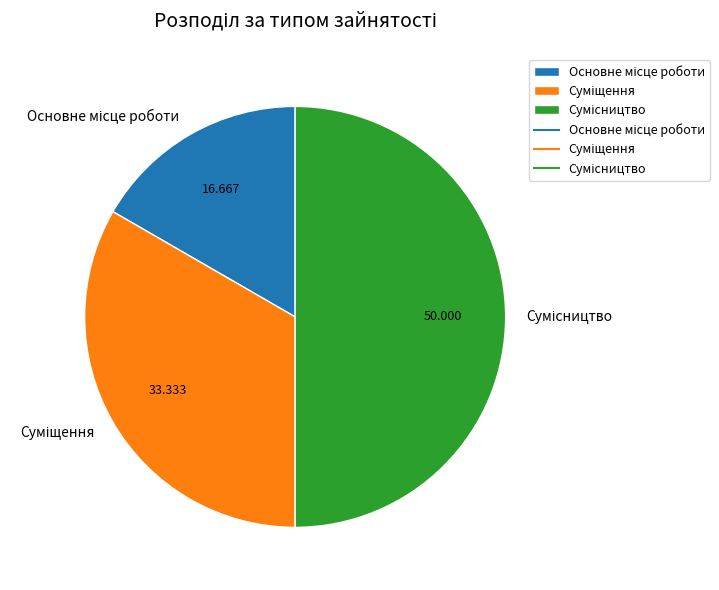

To the nearest percent, what portion does Суміщення represent?

33%